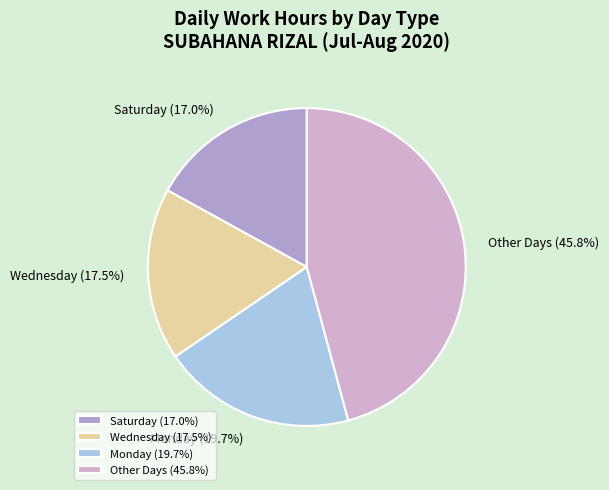

Is there a majority slice in this chart?

No